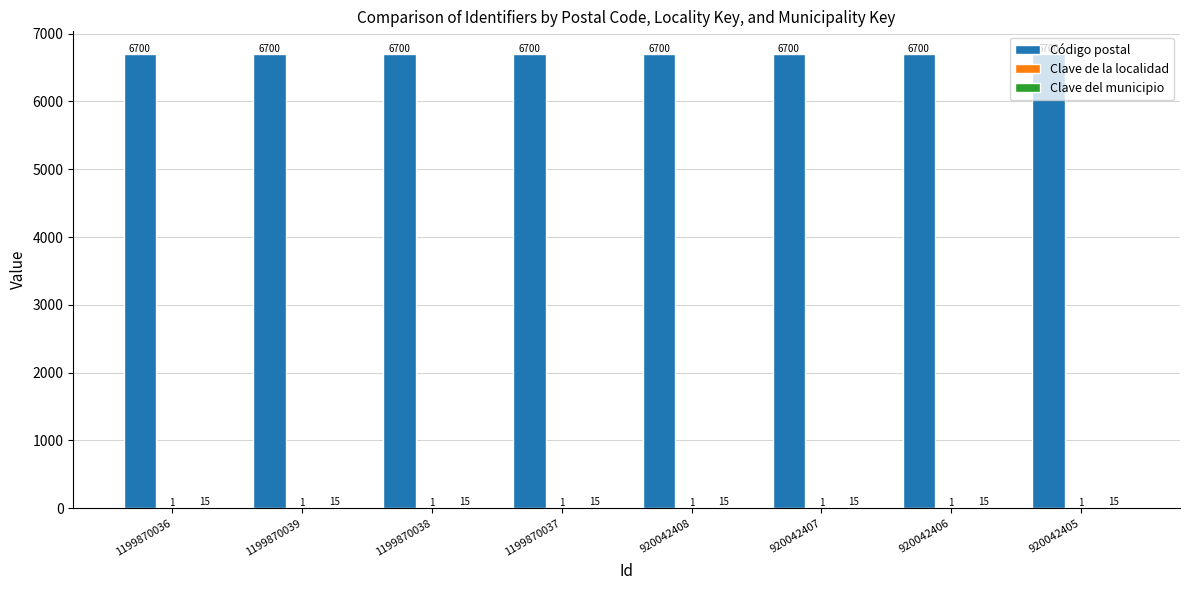

The Código postal series shows 1349 at 920042405. True or false?

False